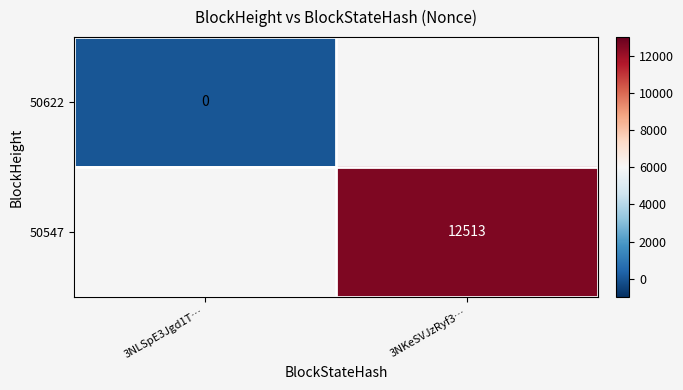

True or false: 50547 has a value of 22113 at 3NKeSVJzRyf3….

False